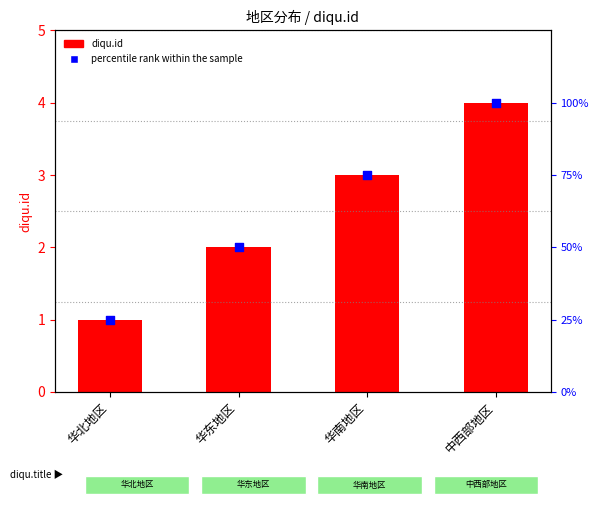

Which series has the largest total across all categories?

percentile rank within the sample